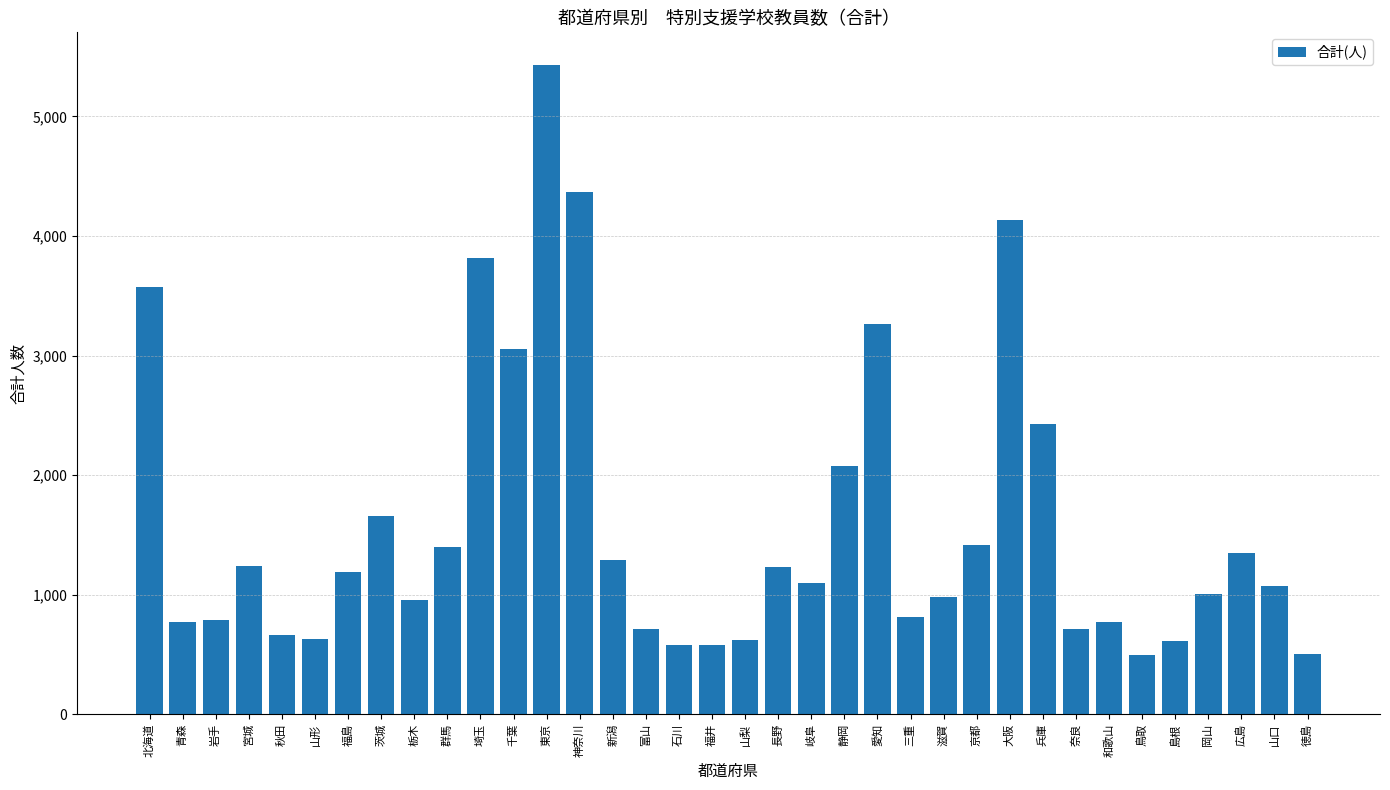

At which label is the value closest to 2964?

千葉